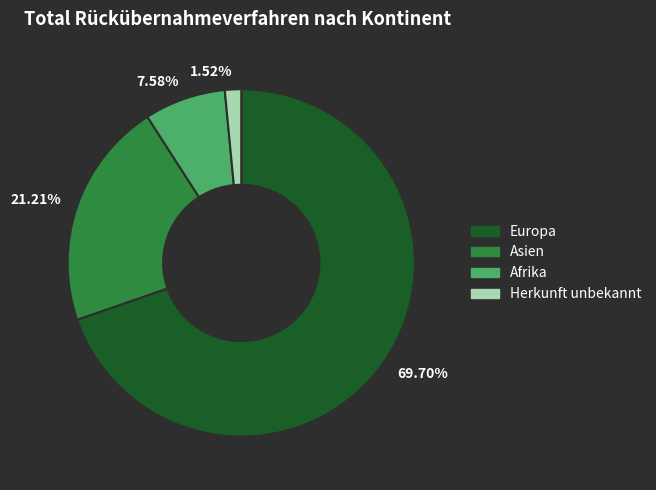

Between 7.58% and 21.21%, which is larger?

21.21%